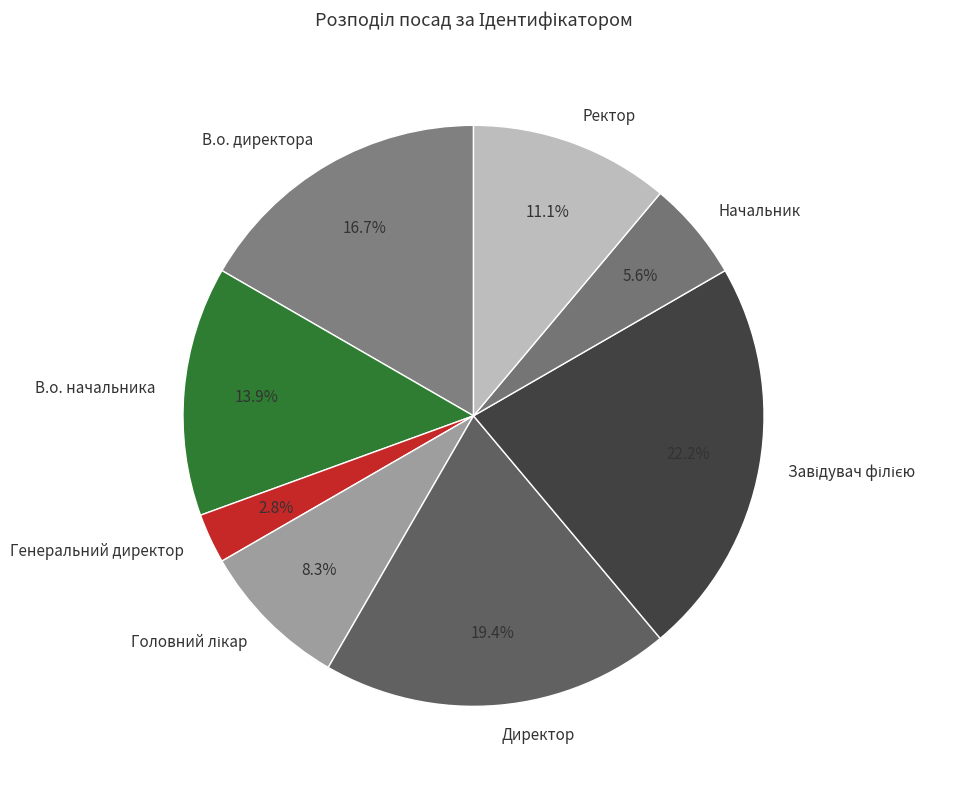

What portion of the pie excludes Директор?

80.6%